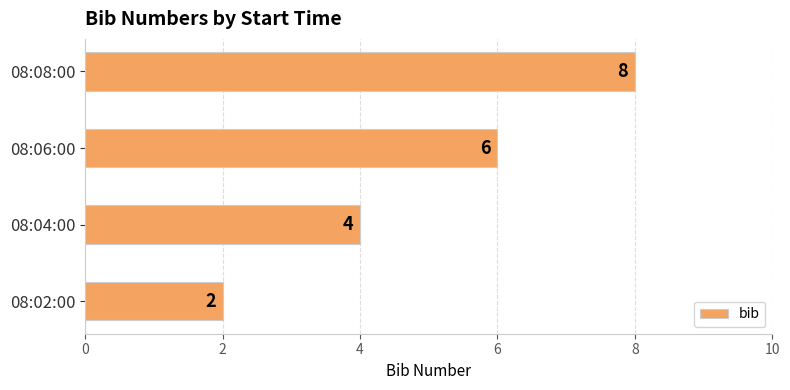

Count the values in the range 4 to 8.

3